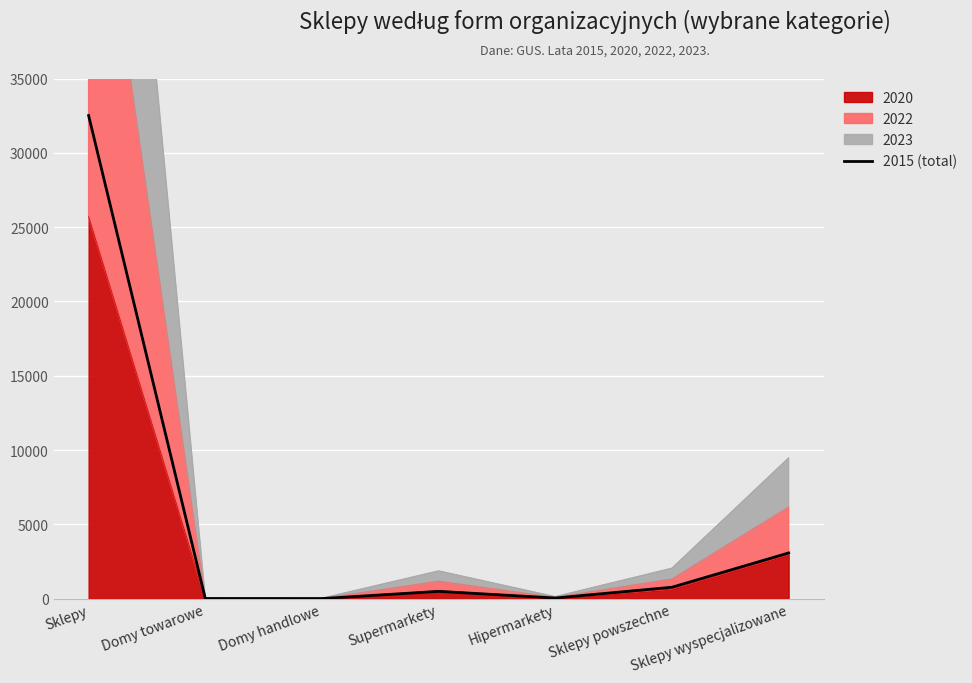

Which has a higher value, Sklepy powszechne or Supermarkety?

Sklepy powszechne